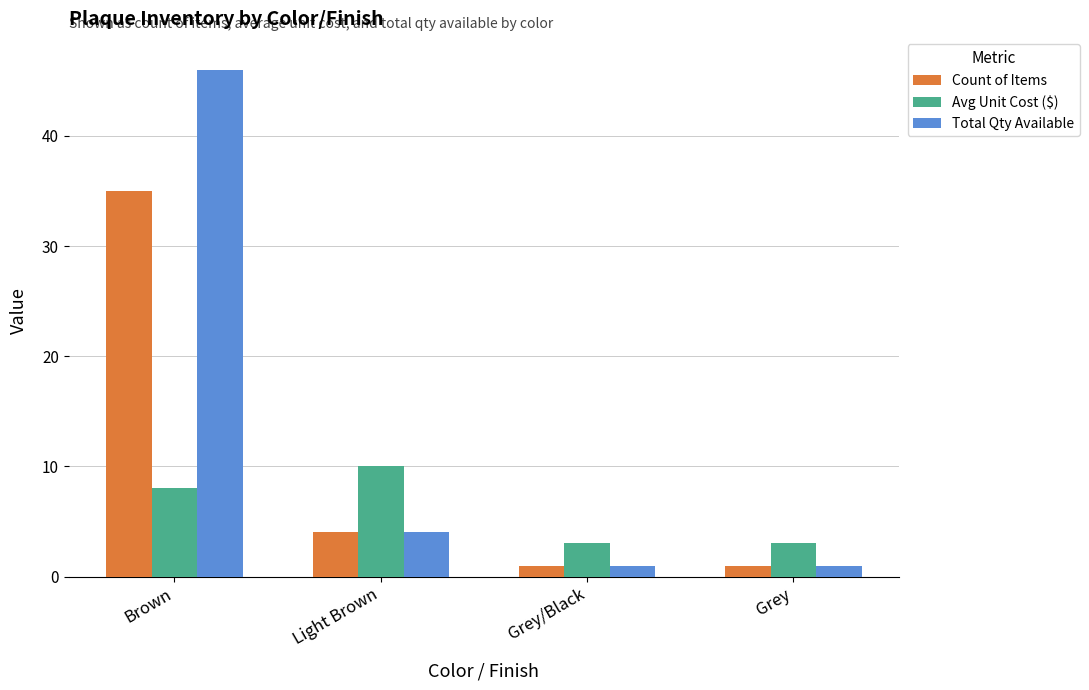

Reading right to left, list all the values displayed in this chart.

Count of Items: 1.0	1.0	4.0	35.0
Avg Unit Cost ($): 3.0	3.0	10.0	8.1
Total Qty Available: 1.0	1.0	4.0	46.0